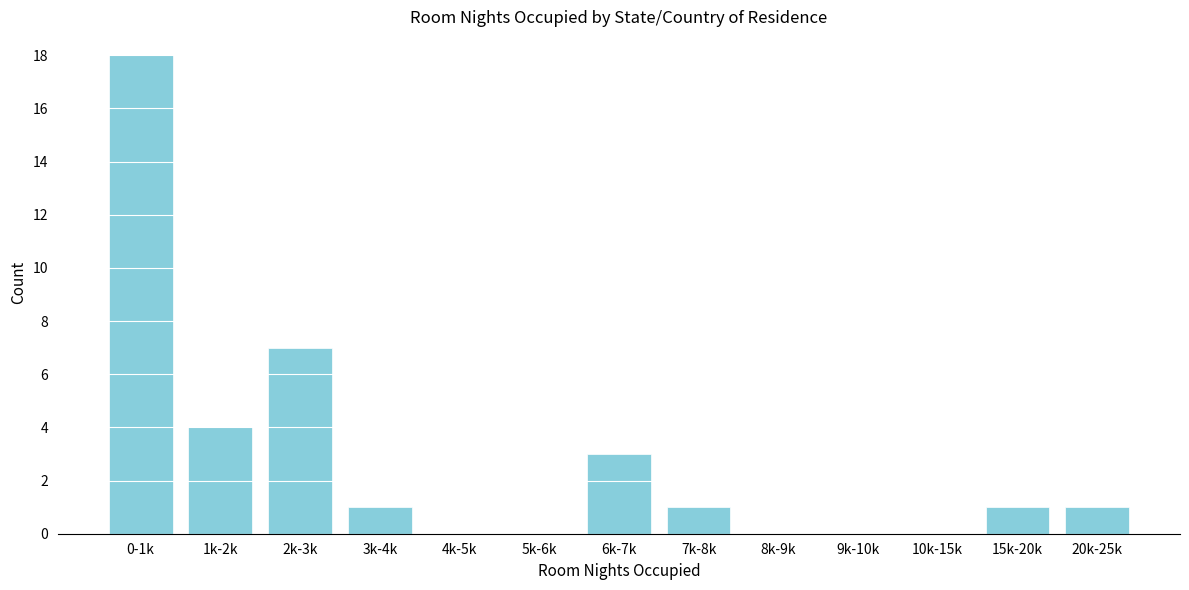

Reading left to right, list all the values displayed in this chart.

0-1k=18	1k-2k=4	2k-3k=7	3k-4k=1	4k-5k=0	5k-6k=0	6k-7k=3	7k-8k=1	8k-9k=0	9k-10k=0	10k-15k=0	15k-20k=1	20k-25k=1